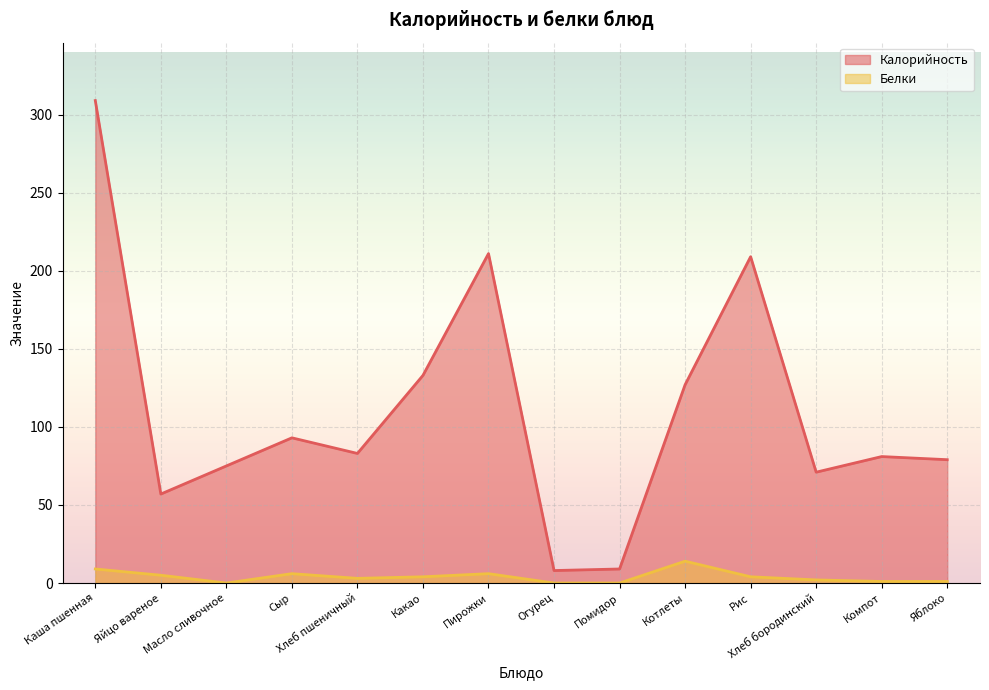

How many distinct data groups are displayed?

2